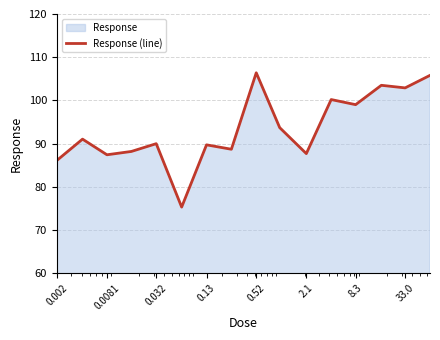

Reading right to left, transcribe all the data shown in this chart.

105.8	102.9	103.5	99.0	100.2	87.7	93.7	106.4	88.7	89.7	75.3	90.0	88.2	87.4	91.0	86.1